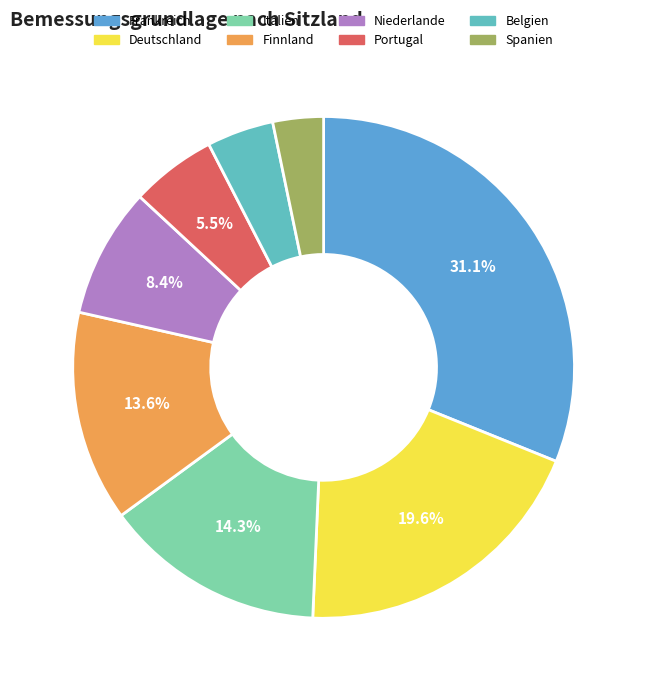

Between Frankreich and Italien, which is larger?

Frankreich